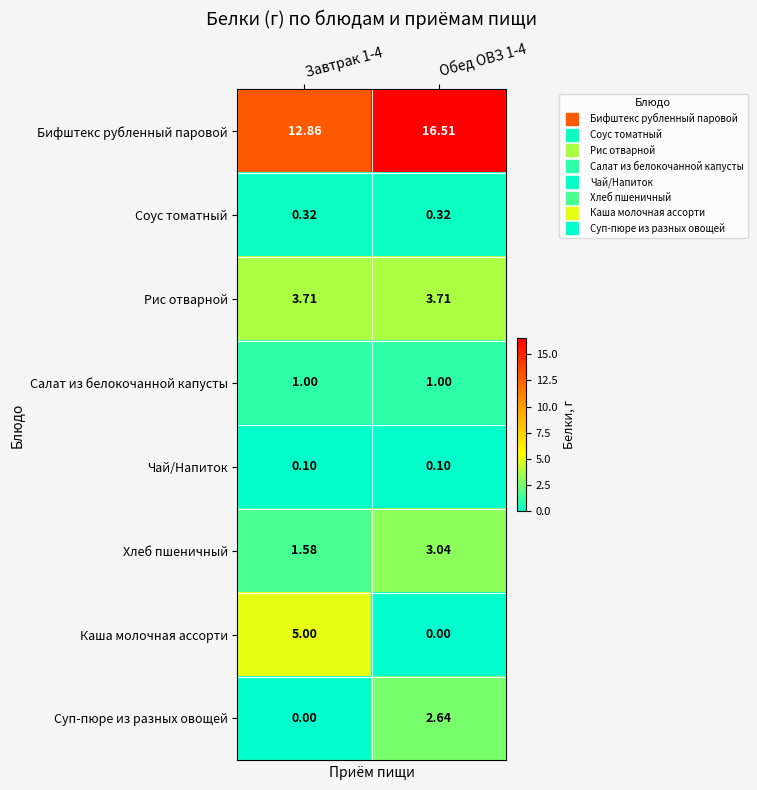

At how many categories does at least one series exceed 14?

1